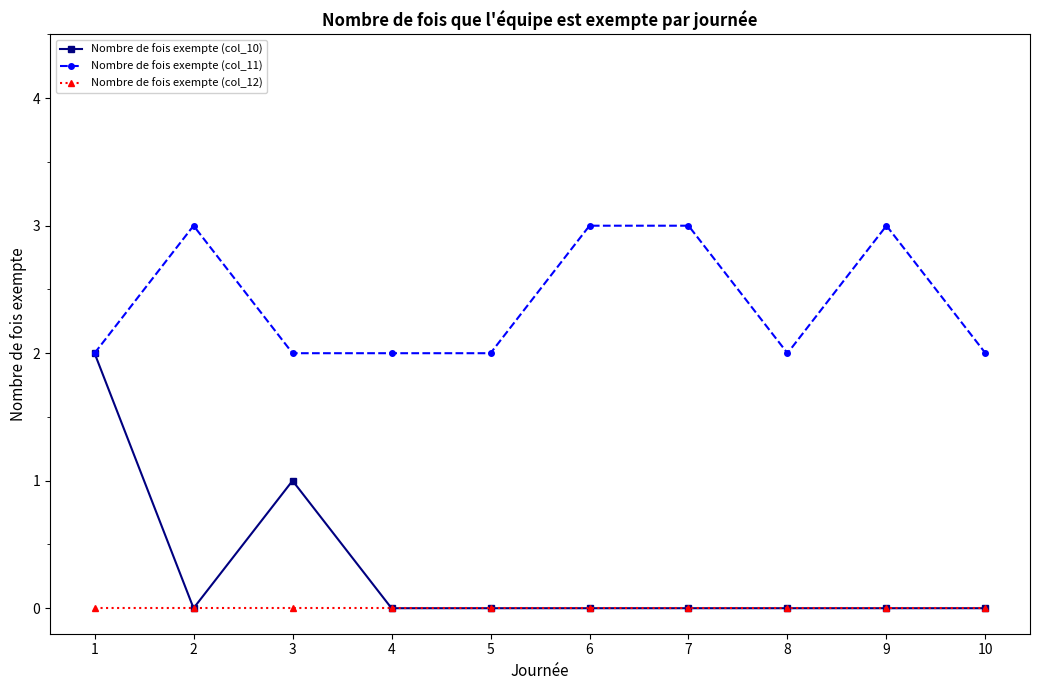

What is the difference between the second highest and minimum values in the Nombre de fois exempte (col_11) series?

1